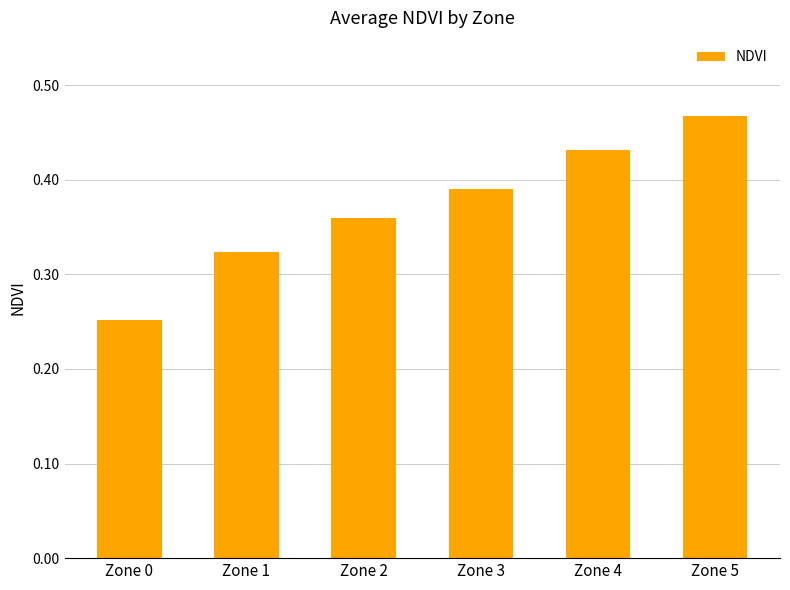

True or false: the data shows 0.2 at Zone 3.

False